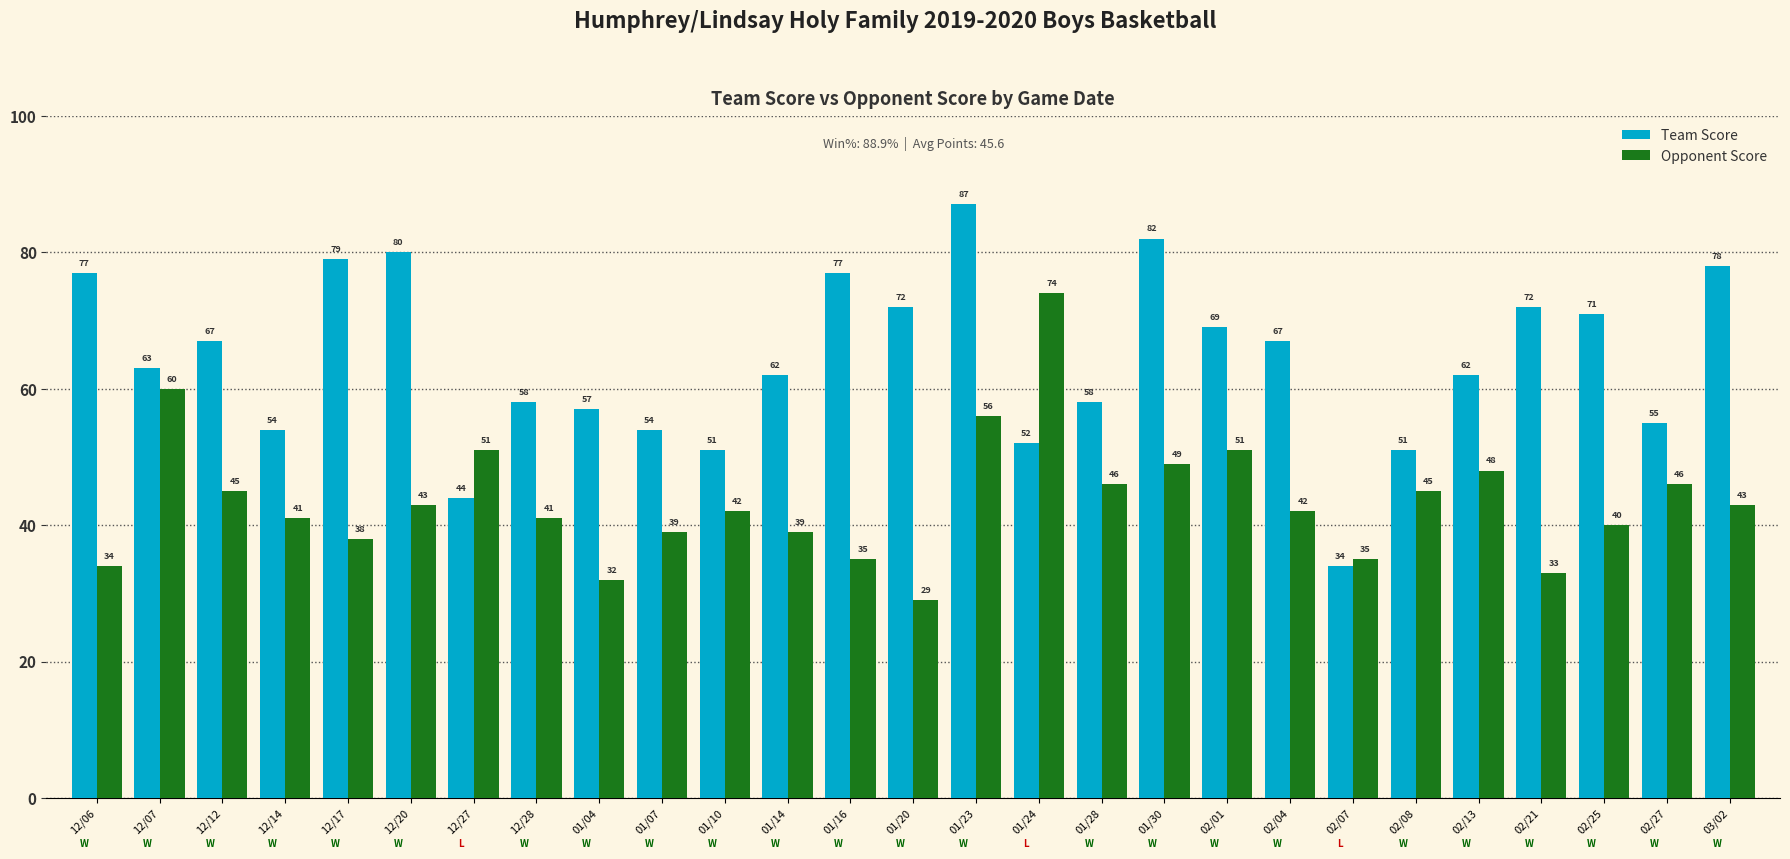

Which category has the highest value in the Team Score series?

01/23